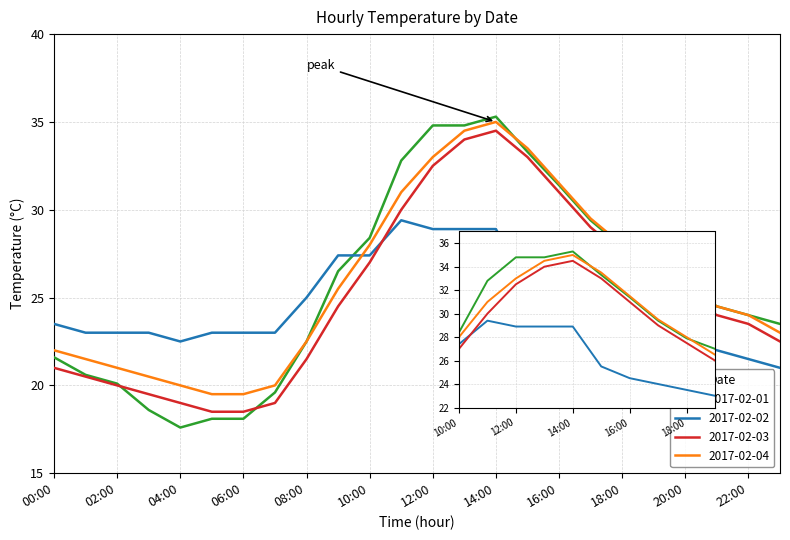

At which label does 2017-02-02 reach its peak?

11:00